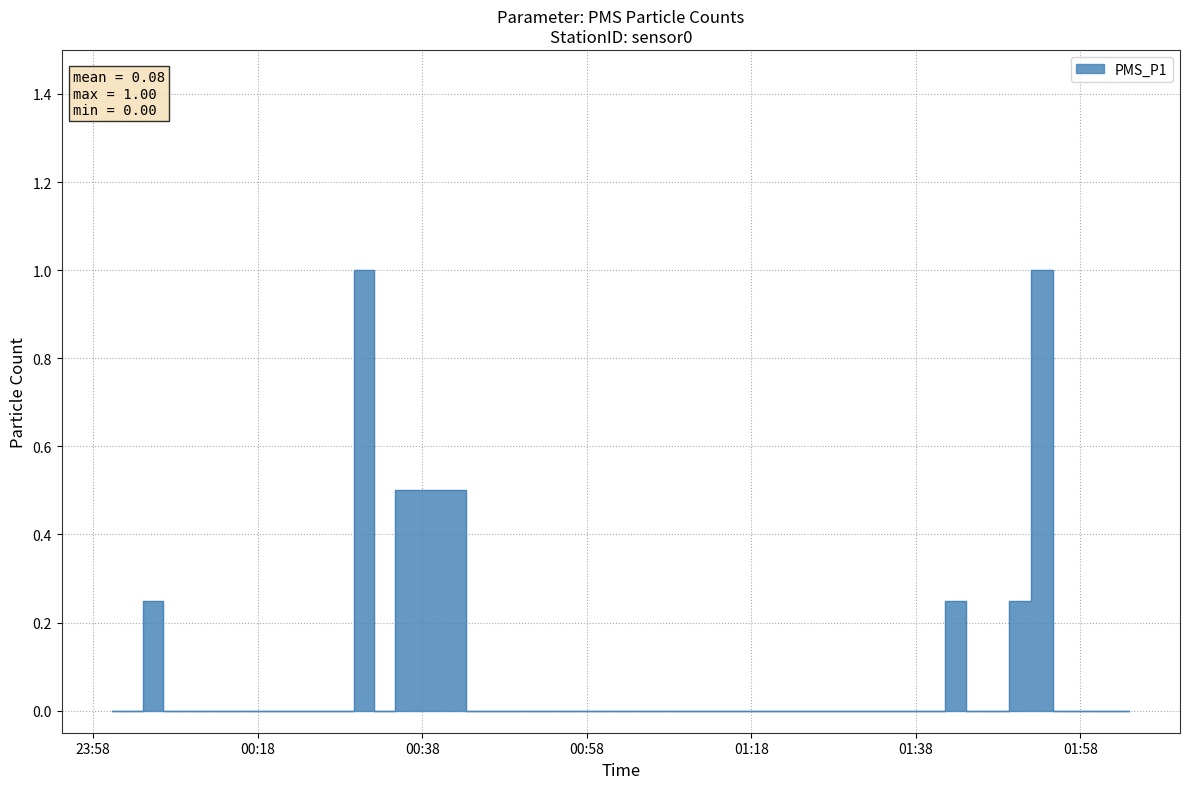

What position from the right is 2022/12/23 00:10:07?

36